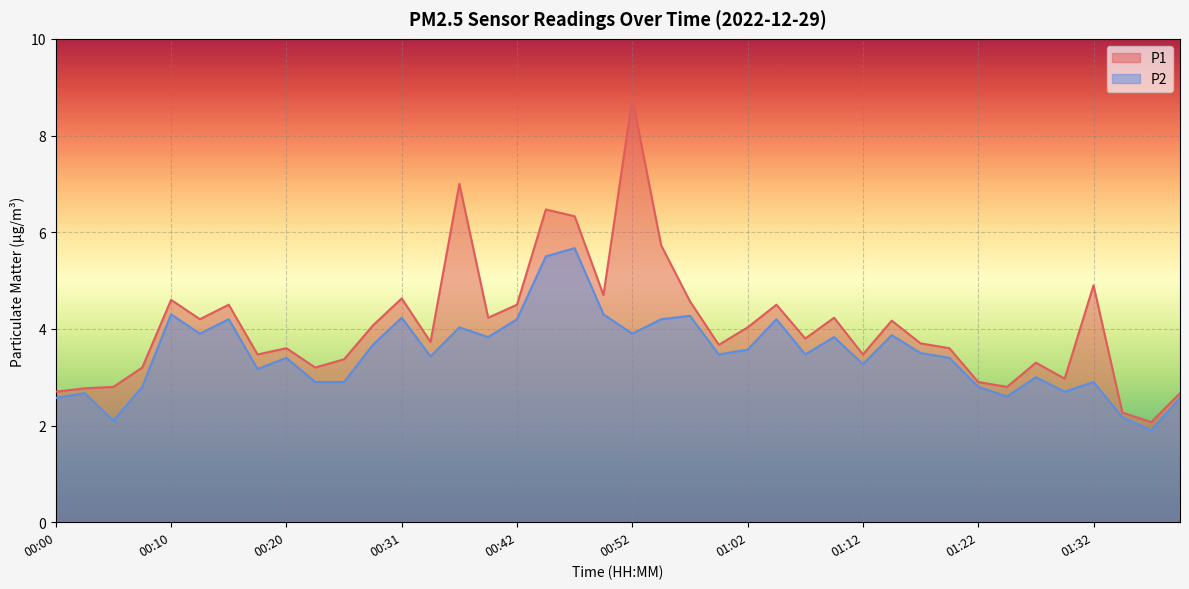

What is the total value across all series at 01:37?

4.0